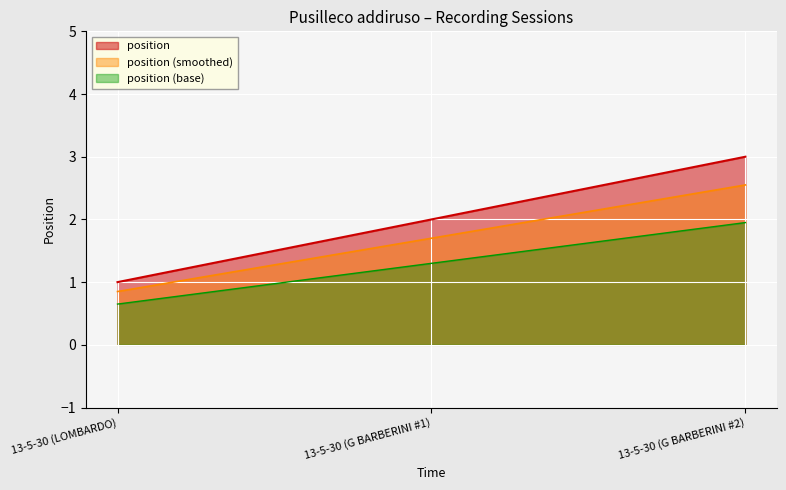

How many categories are shown in the chart?

300